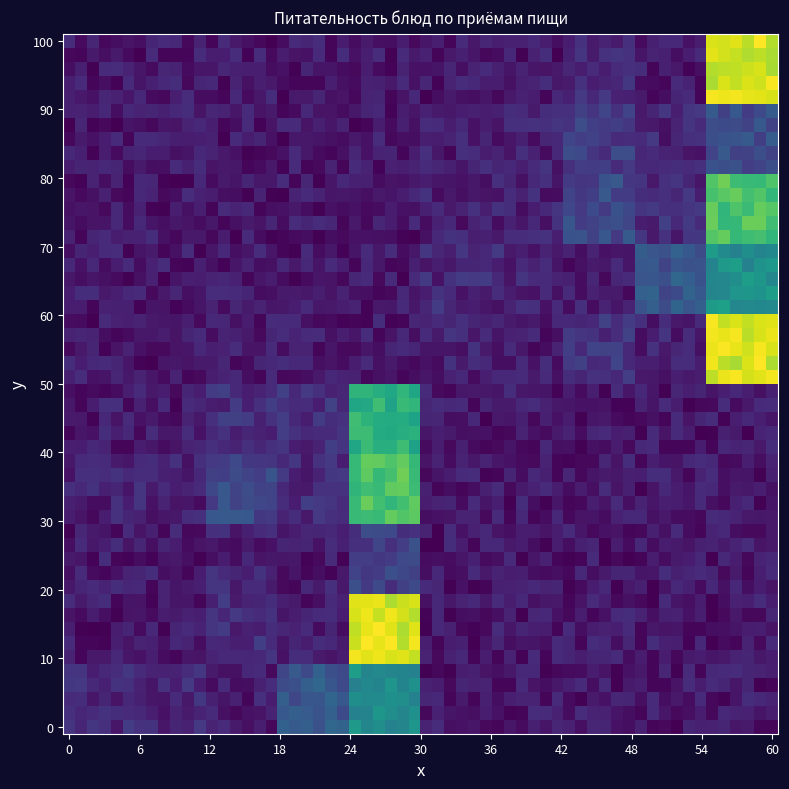

At how many categories does at least one series exceed 35?

9